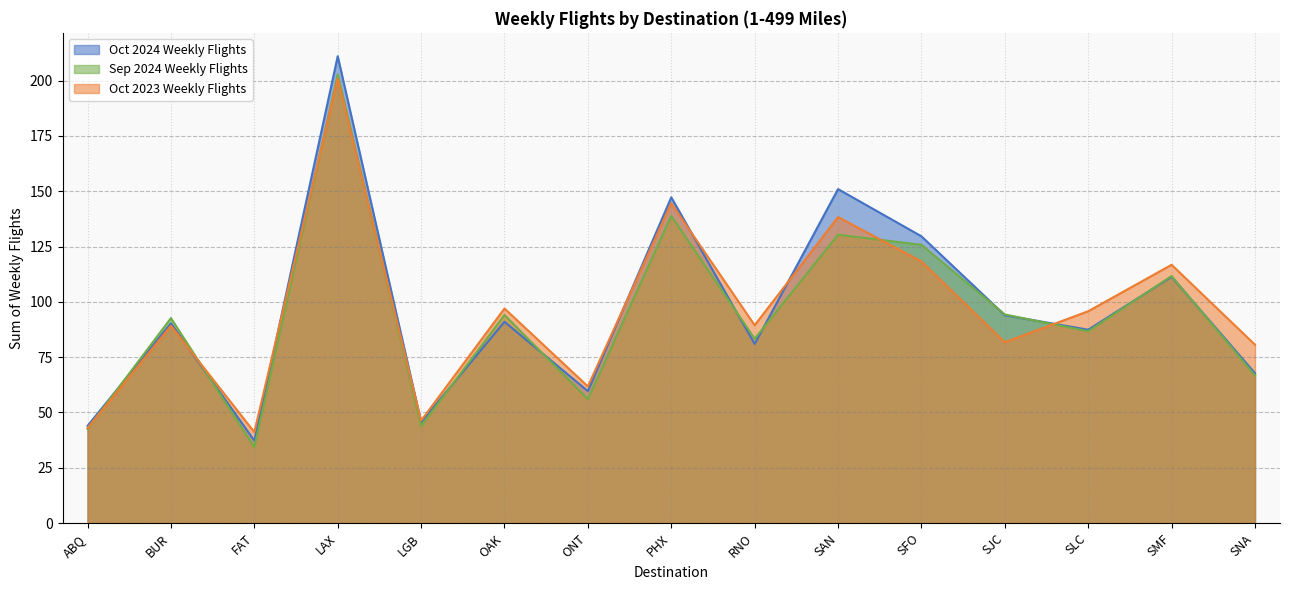

What is the highest value of the Oct 2024 Weekly Flights series?

211.0